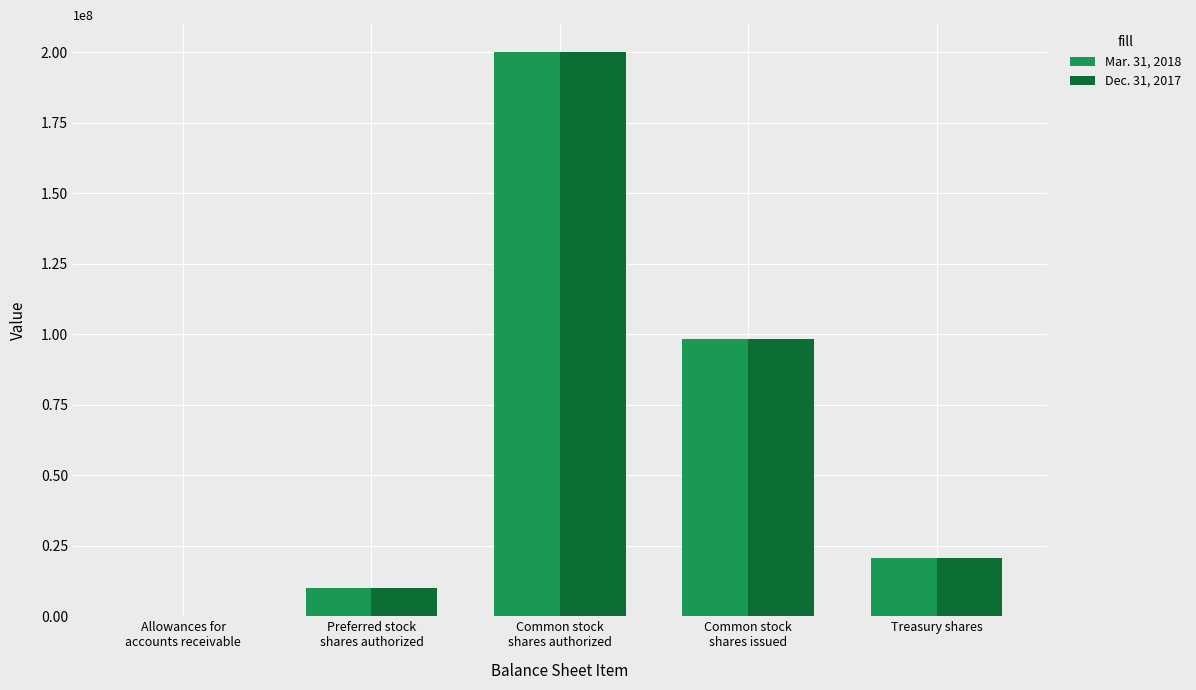

What is the sum of the Dec. 31, 2017 values at Common stock
shares authorized and Common stock
shares issued?

298375135.0